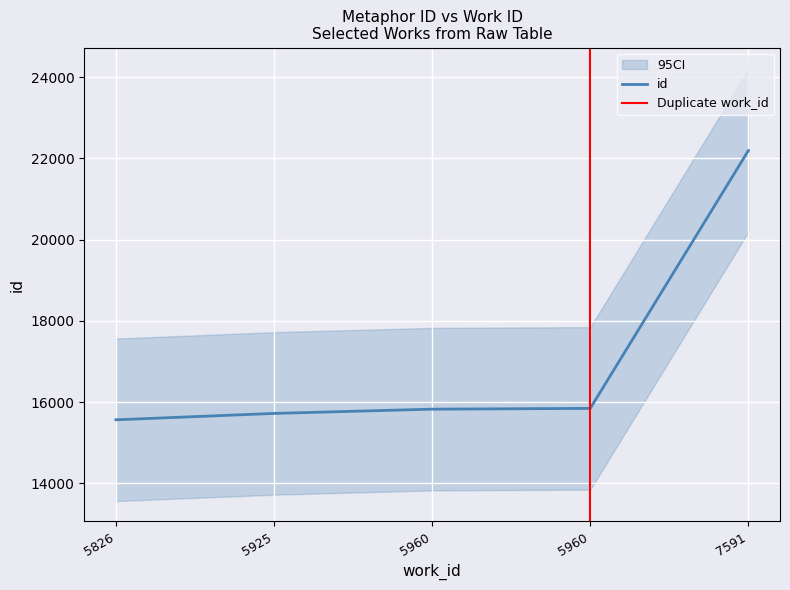

How many distinct data groups are displayed?

1